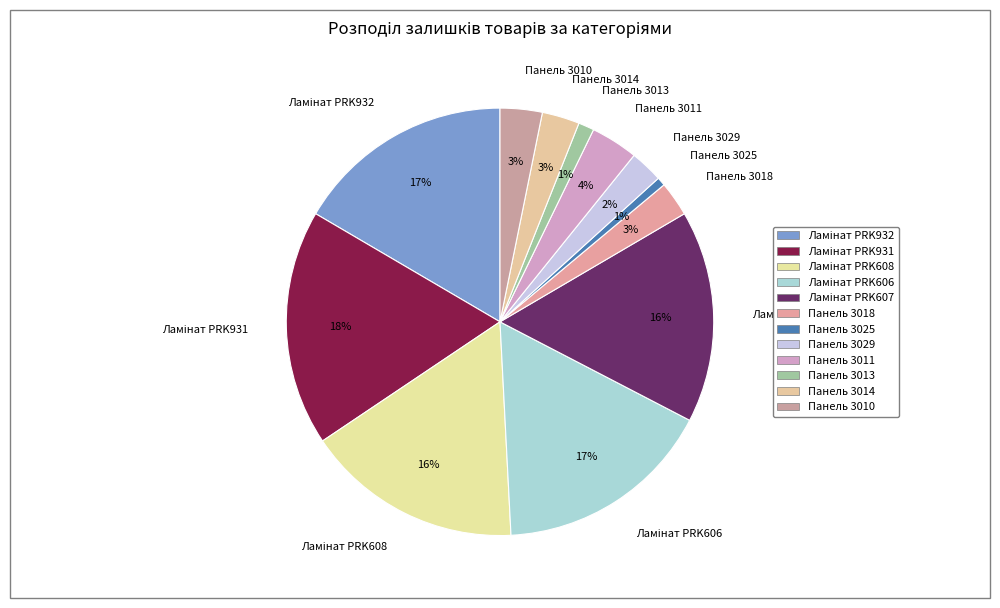

Is there any slice that represents more than half of the pie?

No